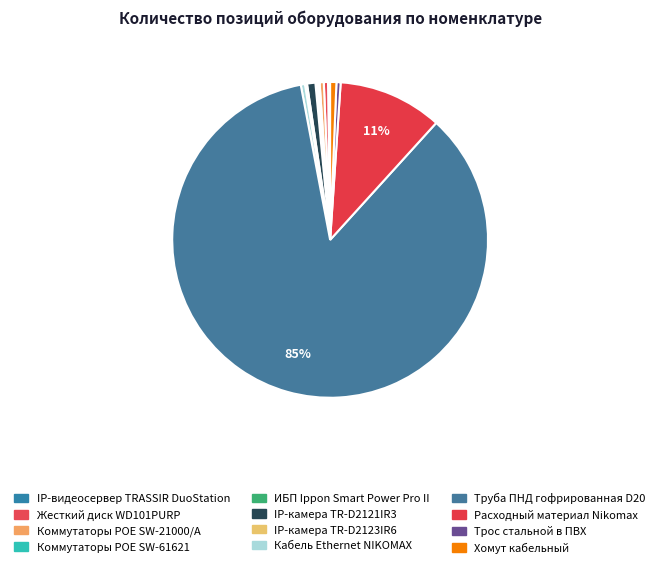

Do IP-камера TR-D2121IR3 and Хомут кабельный together represent more than half of the pie?

No